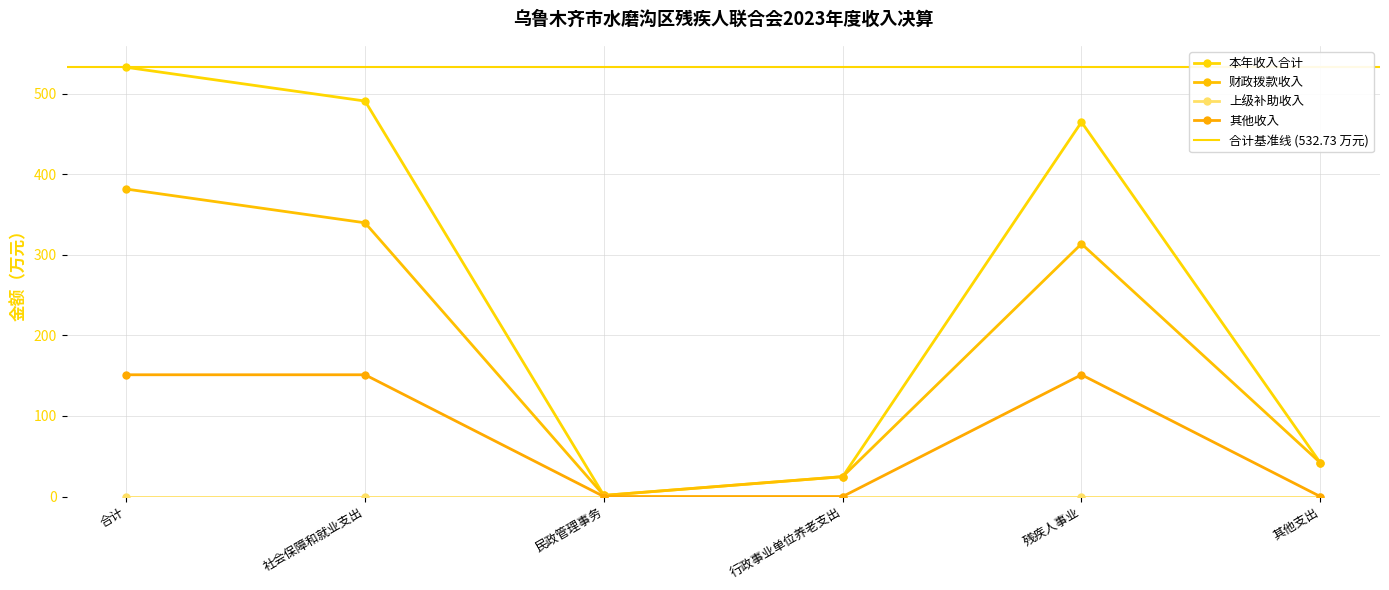

What is the minimum value for 本年收入合计?

1.4